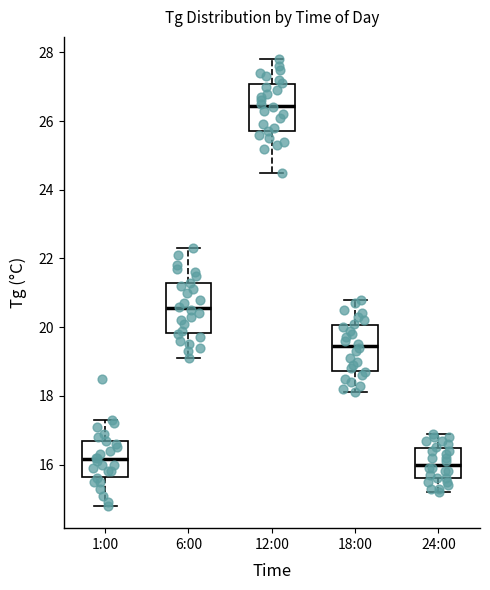

Which box's median line is the highest?

12:00